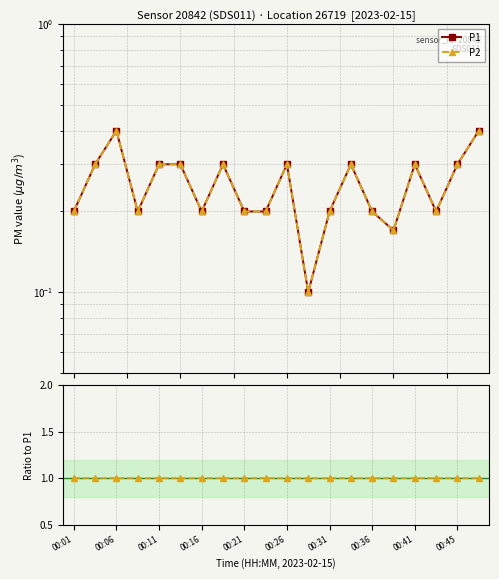

True or false: P2 / P1 and P2 cross at least once.

False